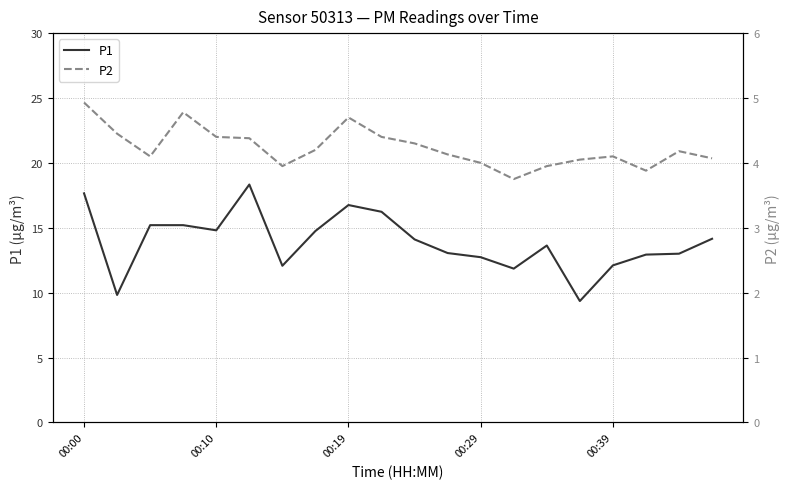

How many values in the P2 series exceed 4?

15